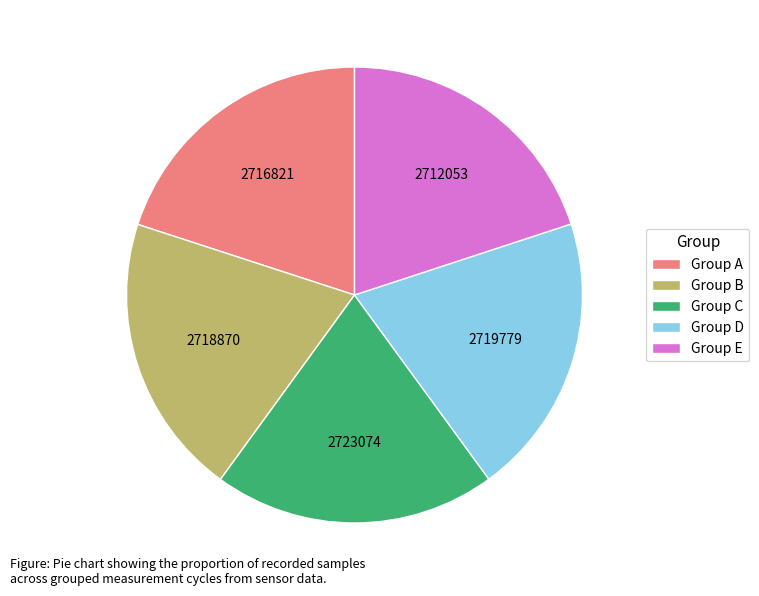

What is the ratio of the value at Group B to the value at Group E?

1.0